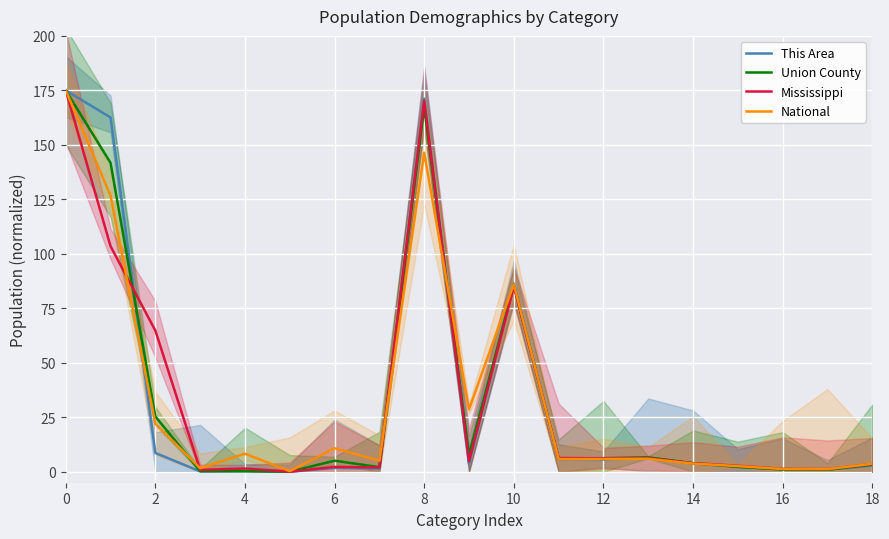

What is the highest value of the Mississippi series?

175.0